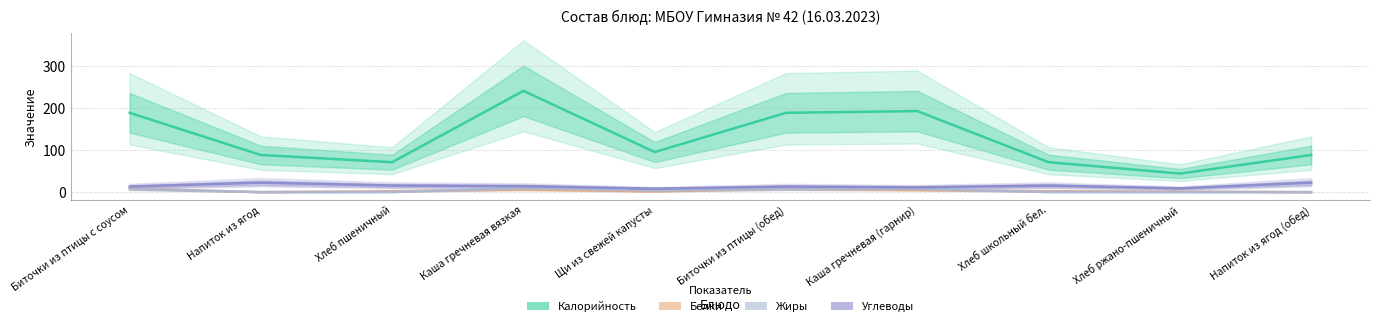

What is the label of the 10th point from the right?

Биточки из птицы с соусом